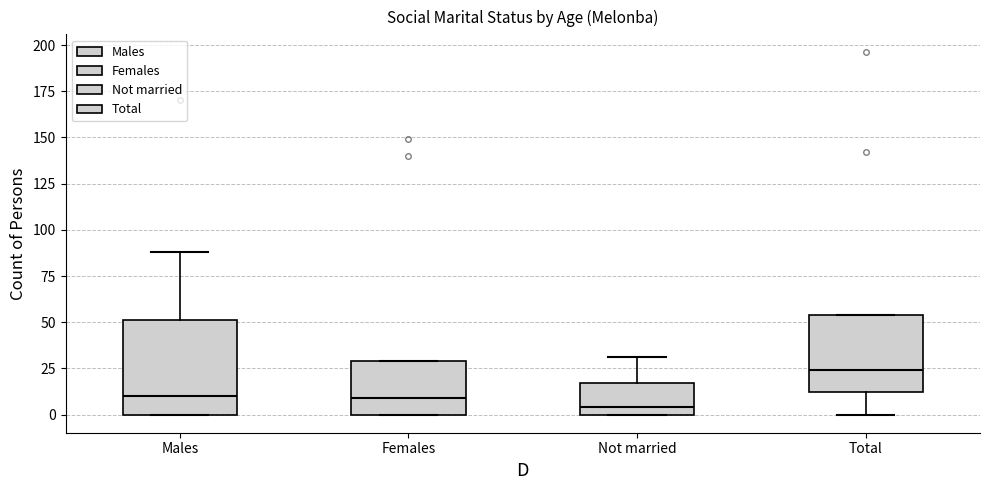

Reading left to right, read every box against the y-axis: the position of its median line, the range the box covers, and the ends of its whiskers. The values are not printed on the chart, so give them approximately, as read against the axis.

Males: median 10, box 0 to 50, whiskers 0 to 90
Females: median 10, box 0 to 30, whiskers 0 to 30
Not married: median 5, box 0 to 15, whiskers 0 to 30
Total: median 25, box 10 to 55, whiskers 0 to 55